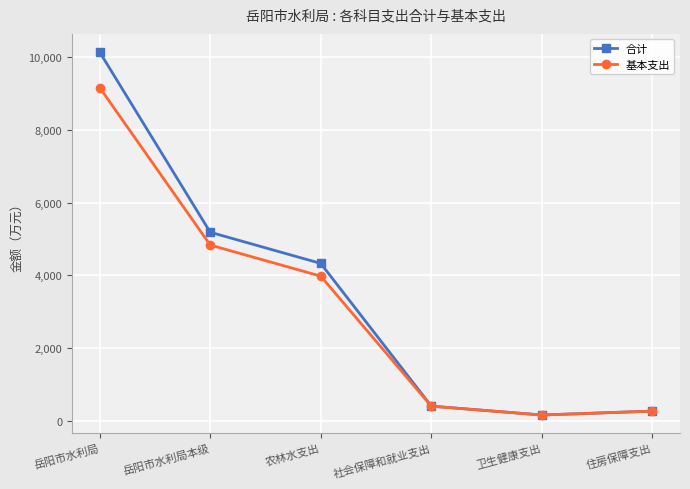

What is the difference between the maximum and minimum values in the 基本支出 series?

8990.0